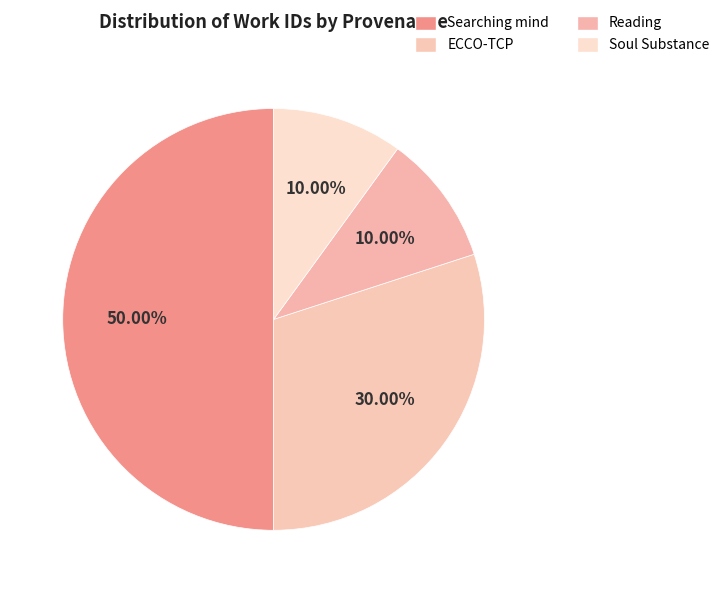

Count the number of slices in the pie.

4